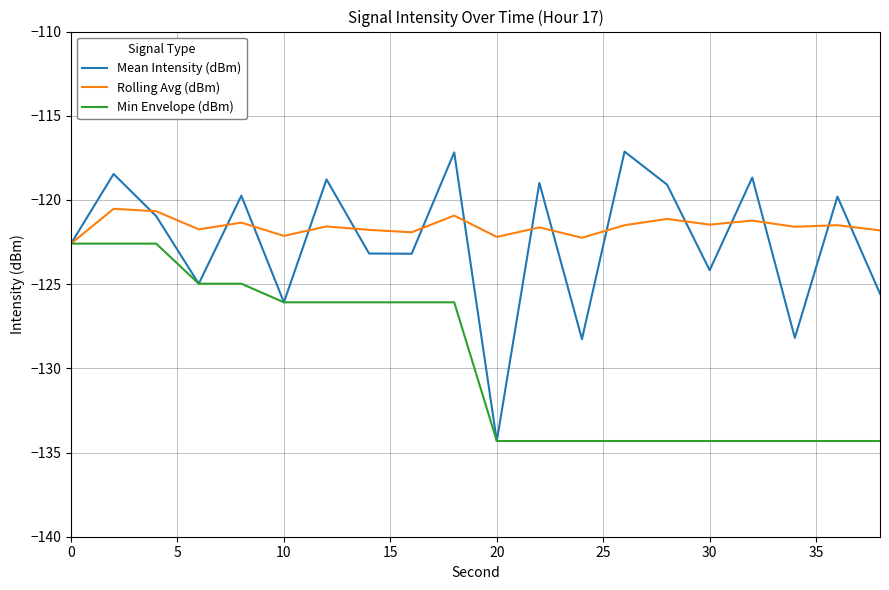

Count the number of categories in the chart.

20